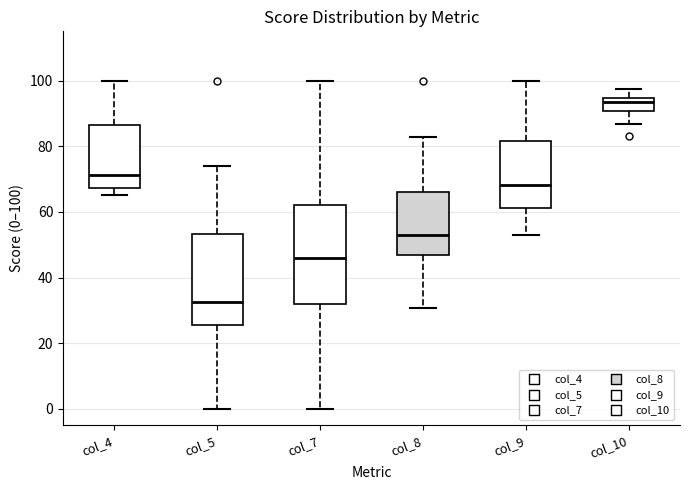

Reading left to right, transcribe this box plot: for each box, give where its median line is, the range the box spans, and where its two whiskers end, as read against the y-axis. The values are not printed on the chart, so give them approximately, as read against the axis.

col_4: median 72, box 68 to 86, whiskers 66 to 100
col_5: median 32, box 26 to 54, whiskers 0 to 74
col_7: median 46, box 32 to 62, whiskers 0 to 100
col_8: median 54, box 46 to 66, whiskers 30 to 82
col_9: median 68, box 62 to 82, whiskers 54 to 100
col_10: median 94 (inside the box), box 90 to 94, whiskers 86 to 98